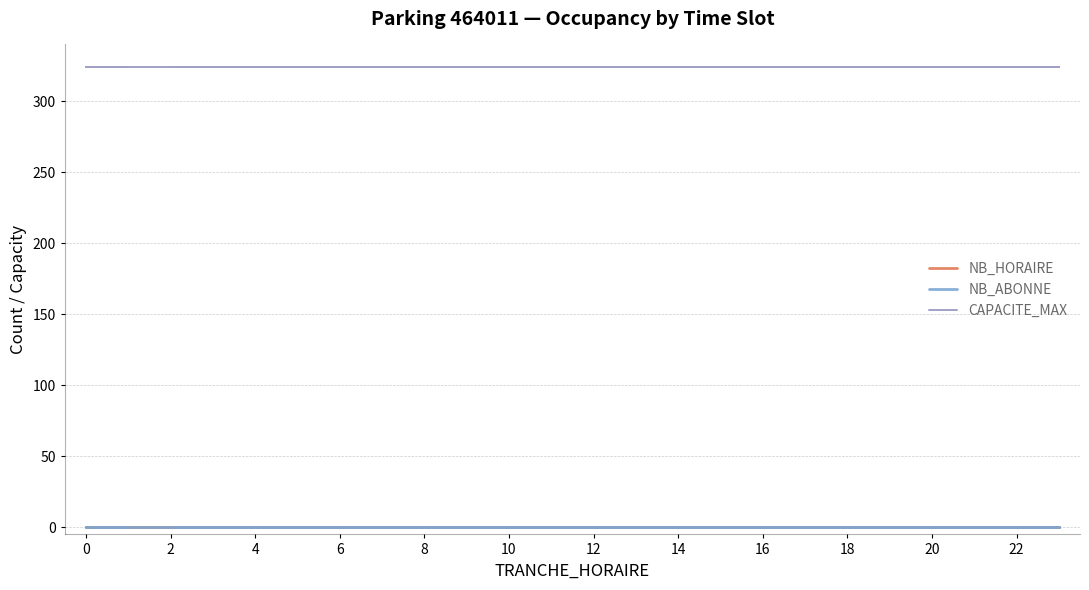

Reading right to left, list all the values displayed in this chart.

NB_HORAIRE: 0	0	0	0	0	0	0	0	0	0	0	0	0	0	0	0	0	0	0	0	0	0	0	0
NB_ABONNE: 0	0	0	0	0	0	0	0	0	0	0	0	0	0	0	0	0	0	0	0	0	0	0	0
CAPACITE_MAX: 324	324	324	324	324	324	324	324	324	324	324	324	324	324	324	324	324	324	324	324	324	324	324	324